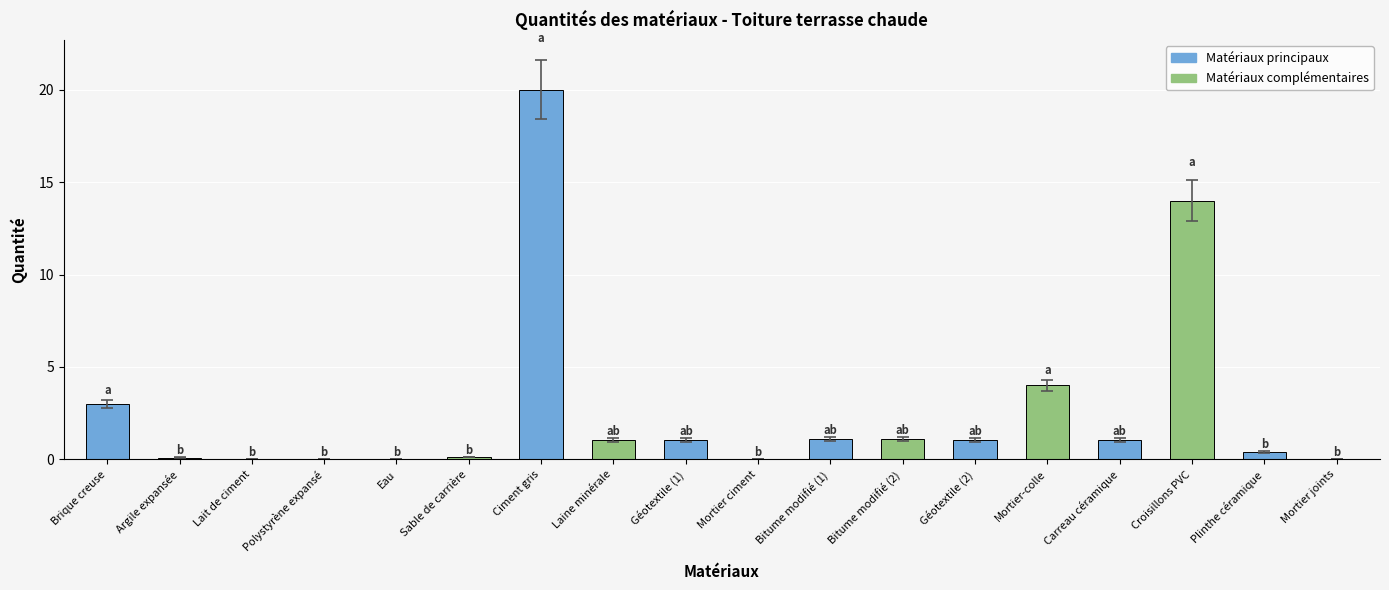

The chart shows a value of 0.0 at Mortier ciment. True or false?

True